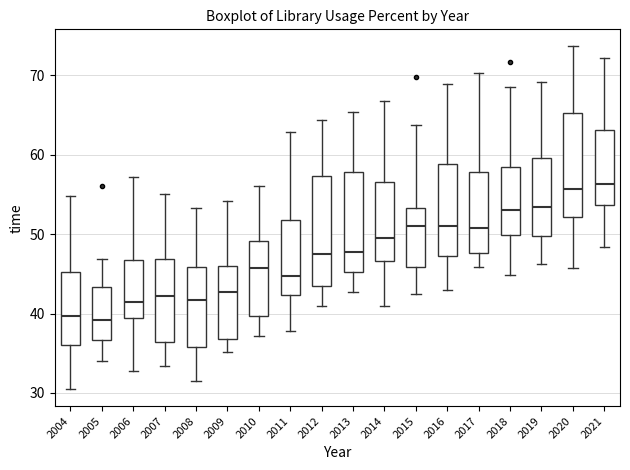

Reading left to right, read every box against the y-axis: the position of its median line, the range the box covers, and the ends of its whiskers. The values are not printed on the chart, so give them approximately, as read against the axis.

2004: median 40, box 36 to 45, whiskers 31 to 55
2005: median 39, box 37 to 43, whiskers 34 to 47
2006: median 41, box 39 to 47, whiskers 33 to 57
2007: median 42, box 36 to 47, whiskers 33 to 55
2008: median 42, box 36 to 46, whiskers 32 to 53
2009: median 43, box 37 to 46, whiskers 35 to 54
2010: median 46, box 40 to 49, whiskers 37 to 56
2011: median 45, box 42 to 52, whiskers 38 to 63
2012: median 47, box 43 to 57, whiskers 41 to 64
2013: median 48, box 45 to 58, whiskers 43 to 65
2014: median 50, box 47 to 57, whiskers 41 to 67
2015: median 51, box 46 to 53, whiskers 43 to 64
2016: median 51, box 47 to 59, whiskers 43 to 69
2017: median 51, box 48 to 58, whiskers 46 to 70
2018: median 53, box 50 to 58, whiskers 45 to 69
2019: median 53, box 50 to 60, whiskers 46 to 69
2020: median 56, box 52 to 65, whiskers 46 to 74
2021: median 56, box 54 to 63, whiskers 48 to 72